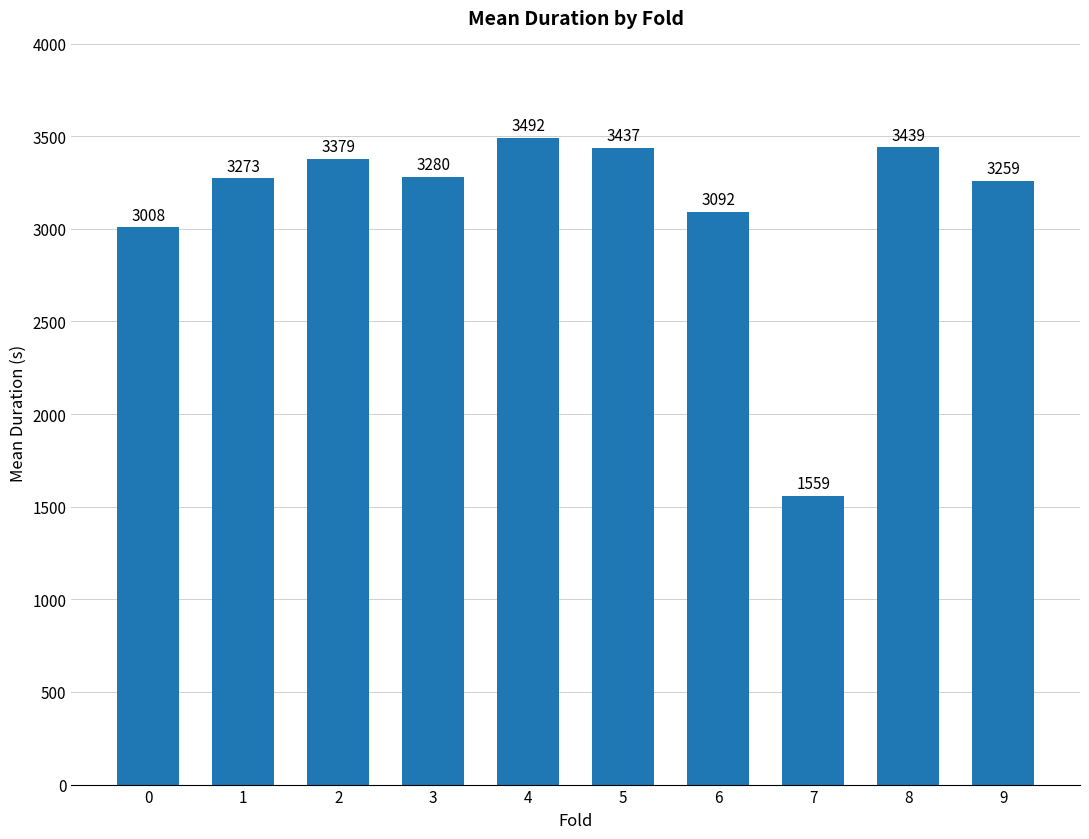

Which category has the highest value across all series?

4